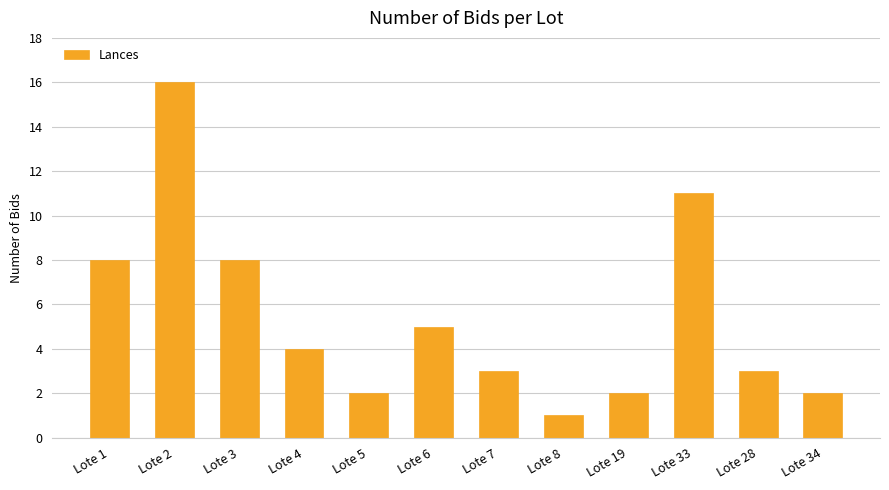

How many categories are shown in the chart?

12